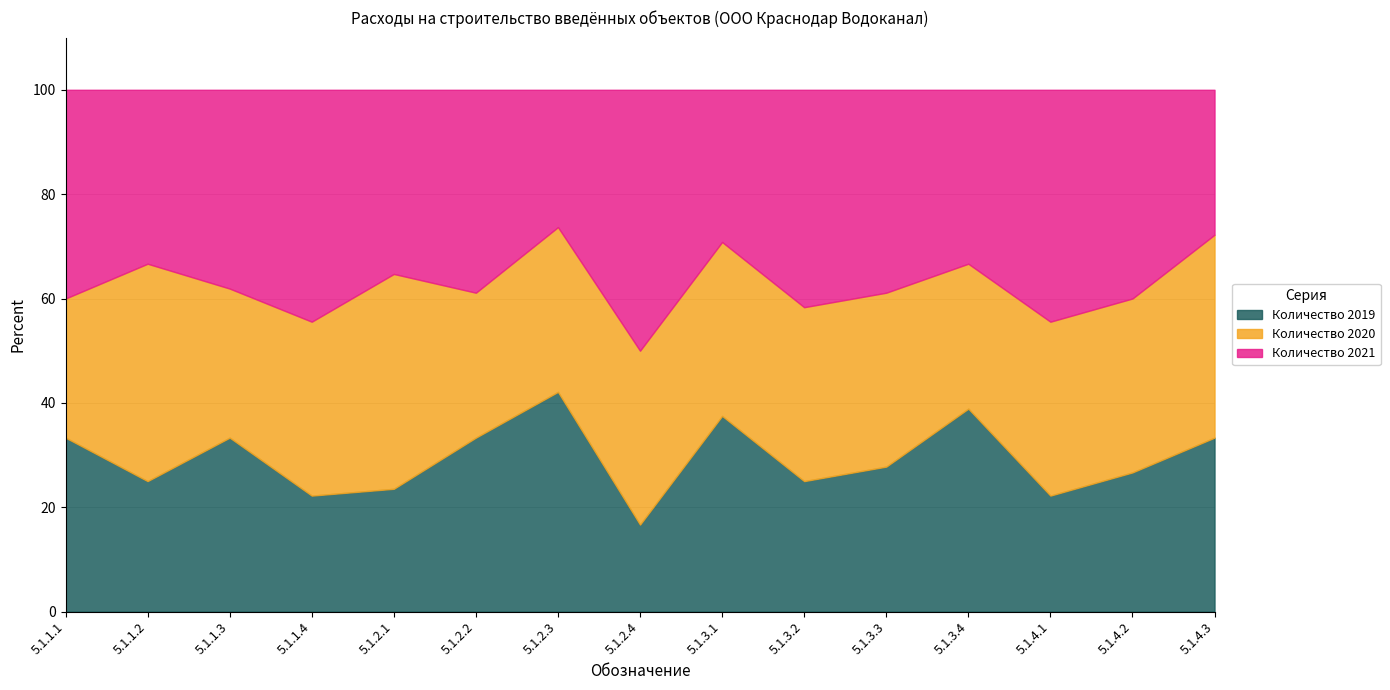

Which category has the highest value in the Количество 2019 series?

5.1.2.3